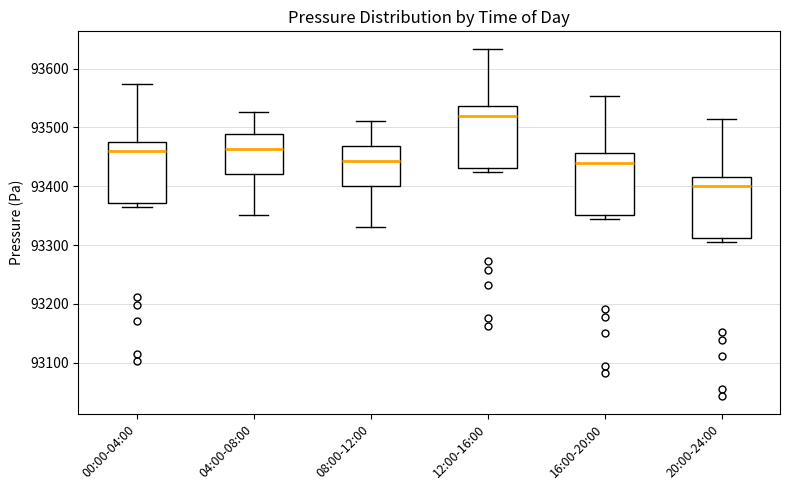

Reading left to right, read every box against the y-axis: the position of its median line, the range the box covers, and the ends of its whiskers. The values are not printed on the chart, so give them approximately, as read against the axis.

00:00-04:00: median 93460, box 93370 to 93480, whiskers 93360 to 93570
04:00-08:00: median 93460, box 93420 to 93490, whiskers 93350 to 93530
08:00-12:00: median 93440, box 93400 to 93470, whiskers 93330 to 93510
12:00-16:00: median 93520, box 93430 to 93540, whiskers 93420 to 93630
16:00-20:00: median 93440, box 93350 to 93460, whiskers 93340 to 93550
20:00-24:00: median 93400, box 93310 to 93420, whiskers 93300 to 93510